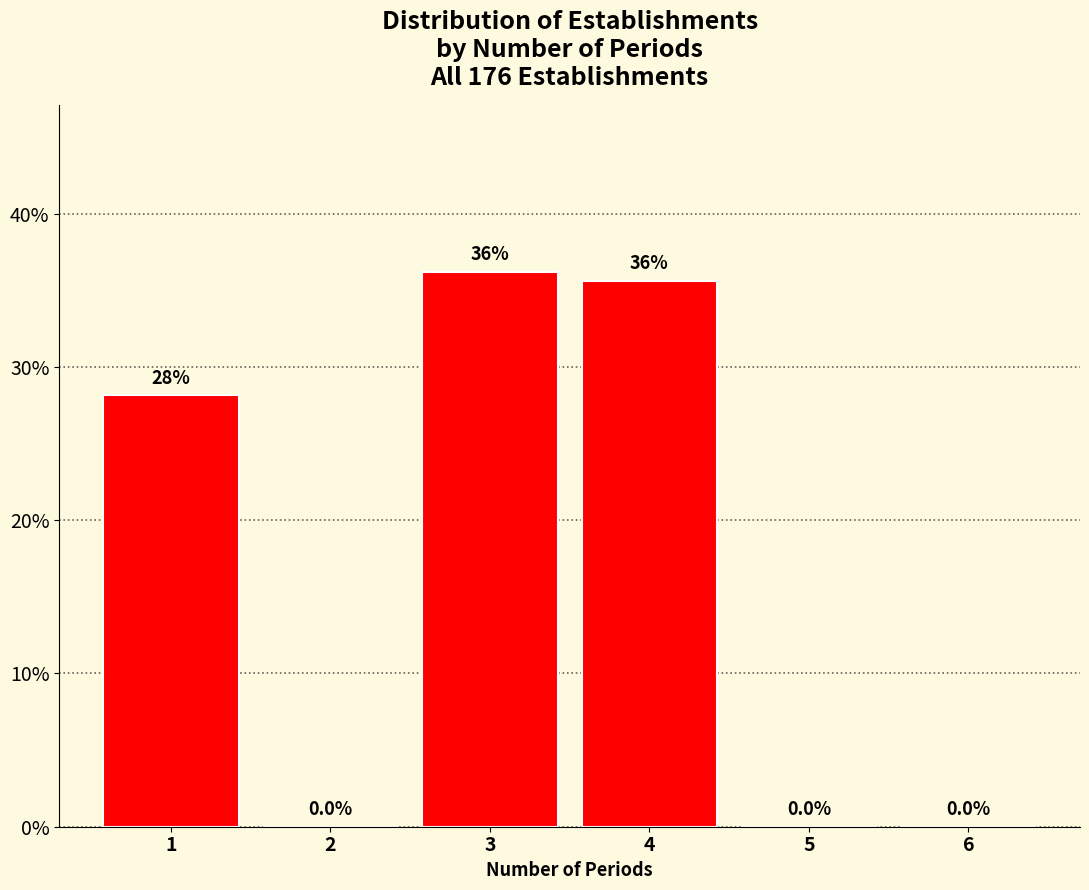

Reading left to right, transcribe all the data shown in this chart.

1=28.2	2=0.0	3=36.2	4=35.6	5=0.0	6=0.0